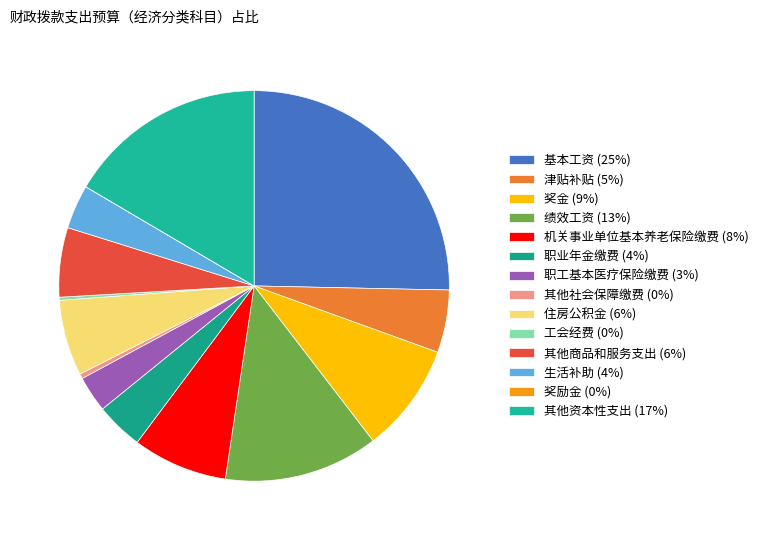

Which slice is the smallest?

奖励金